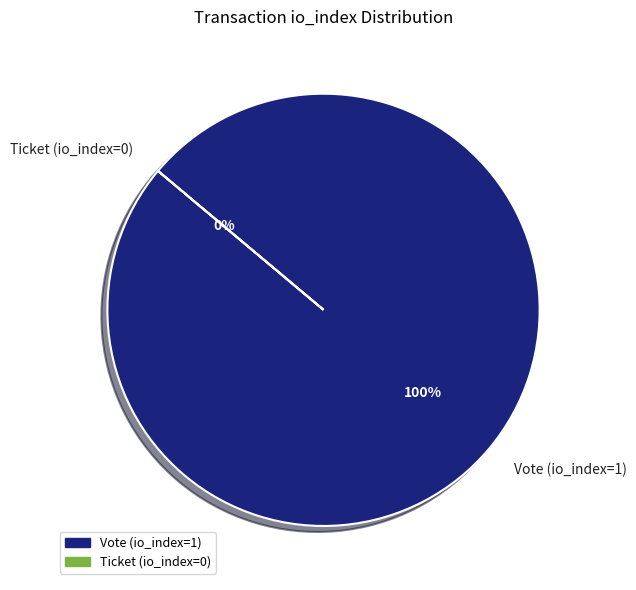

What is the change in value from Vote (io_index=1) to Ticket (io_index=0)?

-1